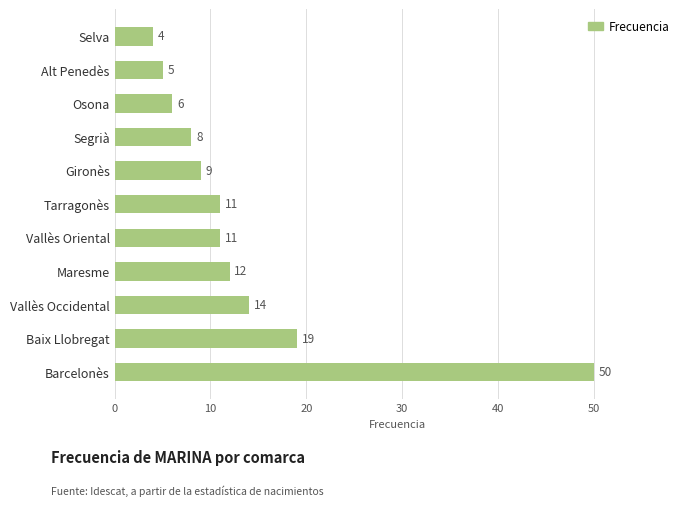

What is the sum of the values at Osona and Alt Penedès?

11